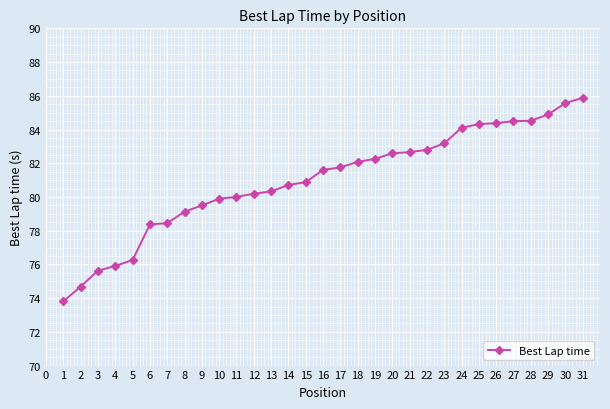

What is the sum of all values?

2510.8